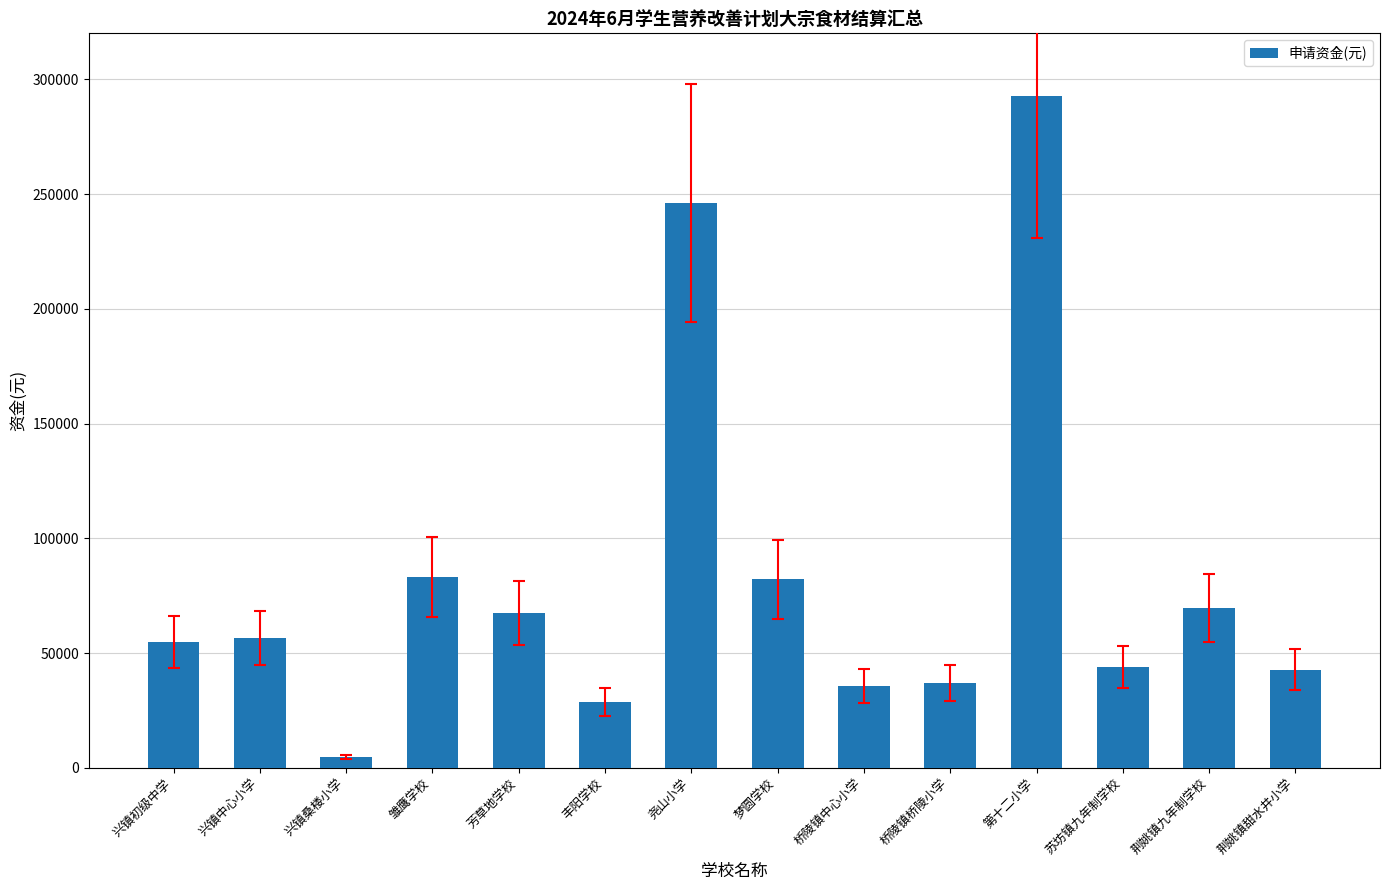

True or false: the data shows 56525 at 兴镇中心小学.

True